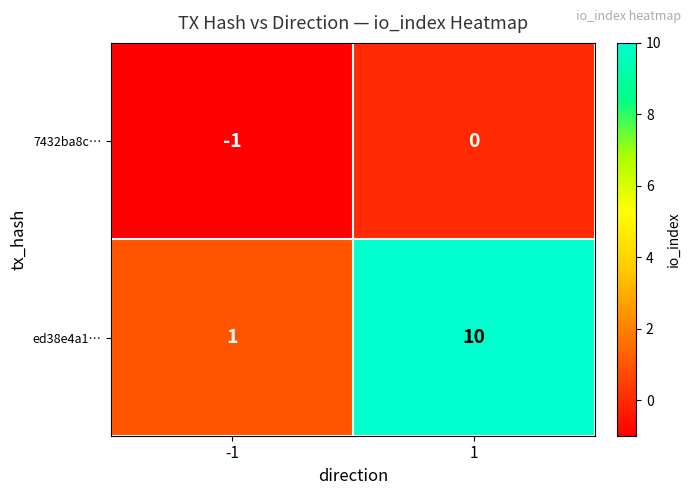

Rank the series at -1 from lowest to highest value.

7432ba8c…, ed38e4a1…